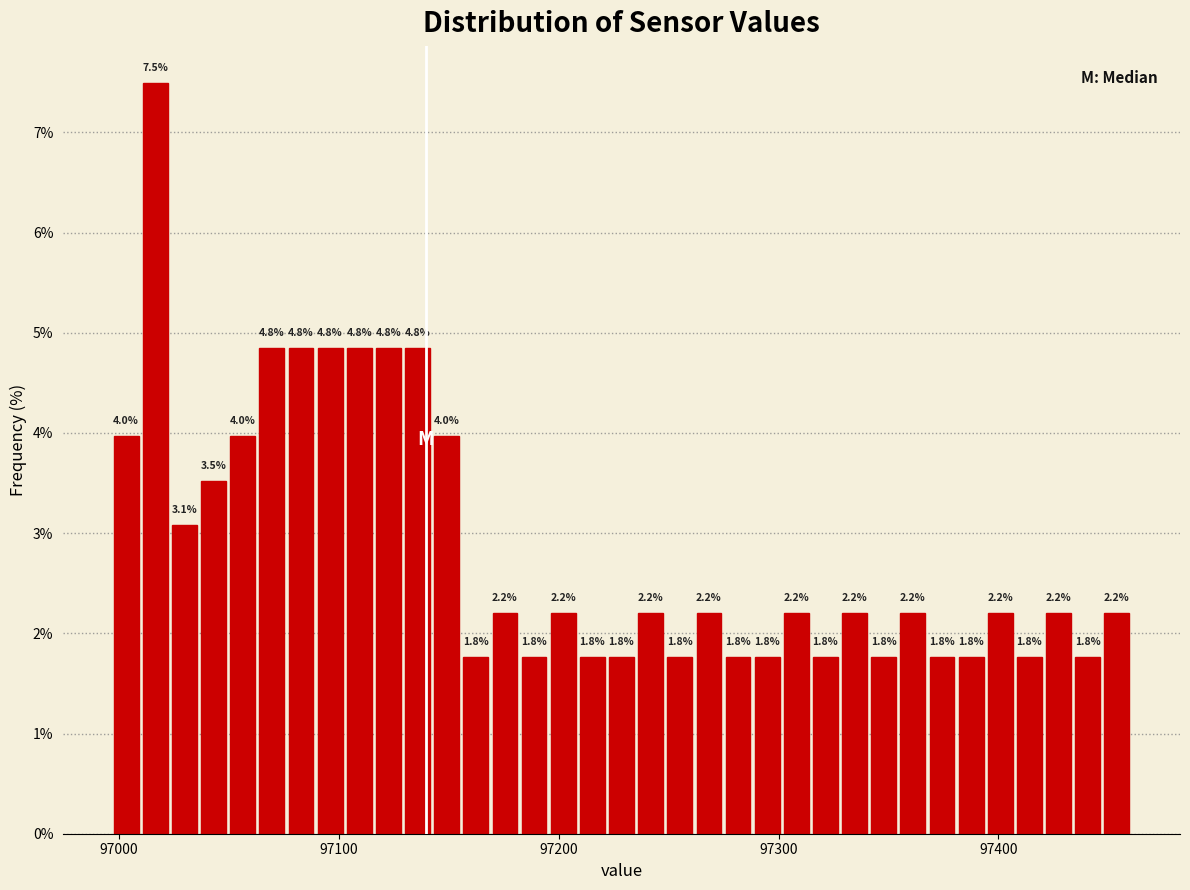

Around what value on the x-axis is the tallest bar? Give the approximate position of its centre, as read against the axis.

97020